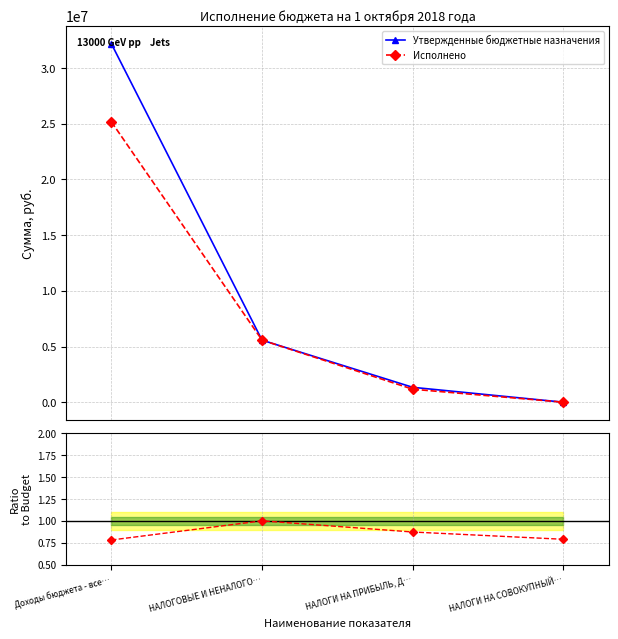

Reading left to right, list all the values displayed in this chart.

Утвержденные бюджетные назначения: 32185100.0	5572700.0	1340200.0	4500.0
Исполнено: 25178024.4	5579088.8	1170699.6	3557.0
Ratio to Budget: 0.8	1.0	0.9	0.8